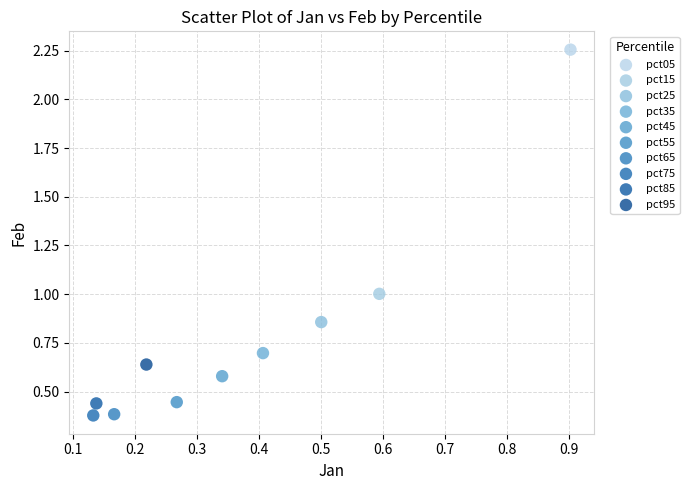

Which series contains the highest Y value?

pct05